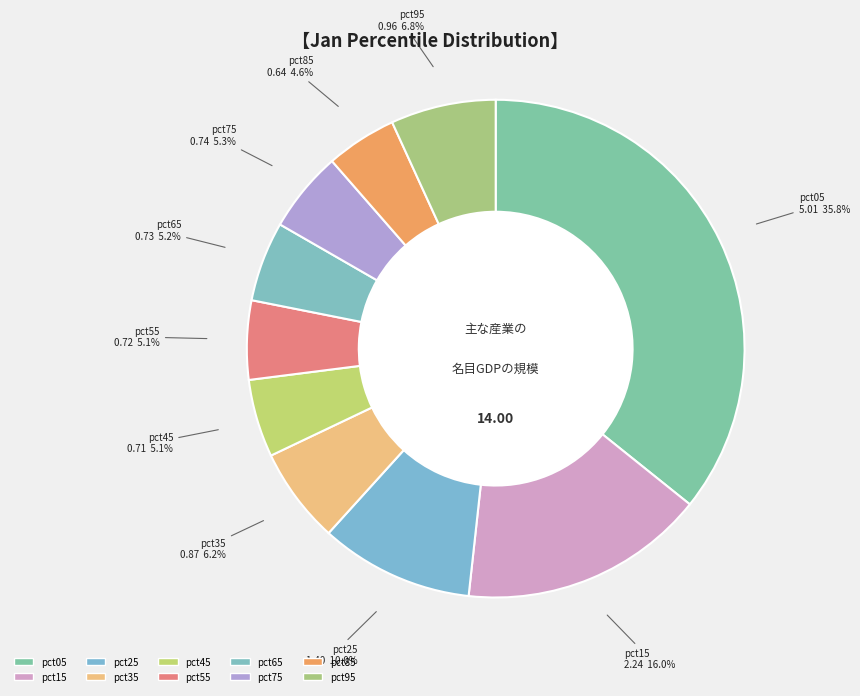

What percentage is the pct05 slice, to the nearest percent?

36%